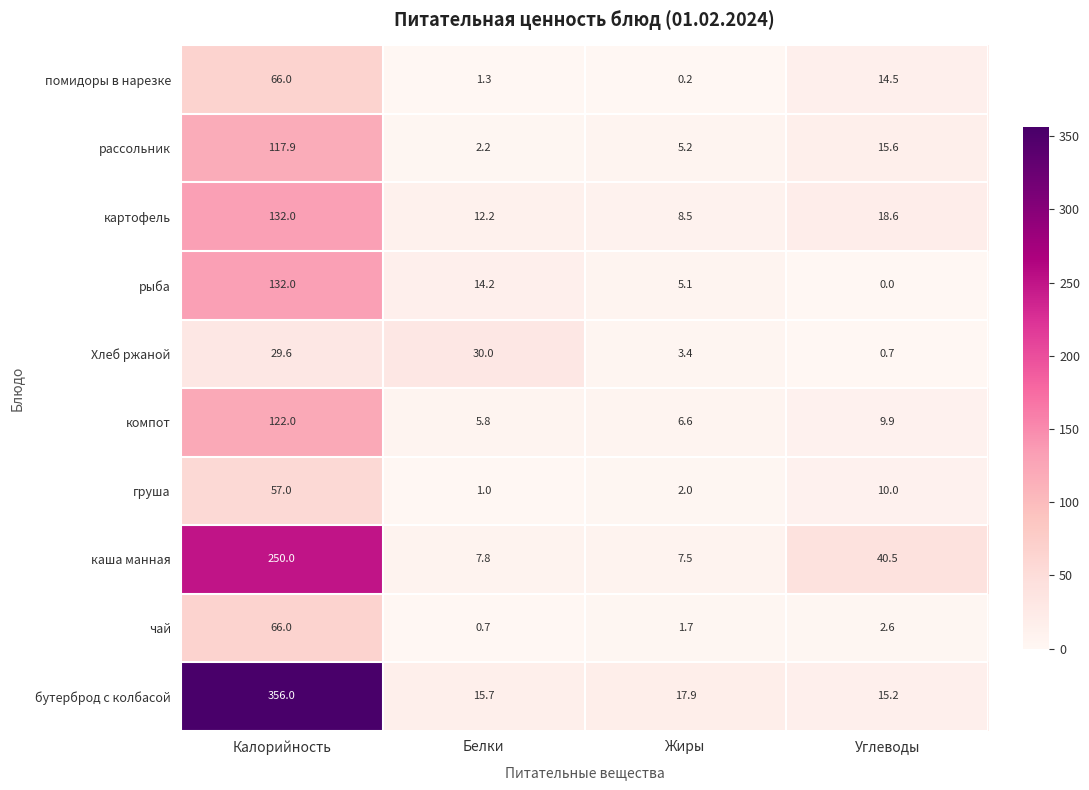

At Жиры, list the series in order from smallest to largest.

помидоры в нарезке, чай, груша, Хлеб ржаной, рыба, рассольник, компот, каша манная, картофель, бутерброд с колбасой